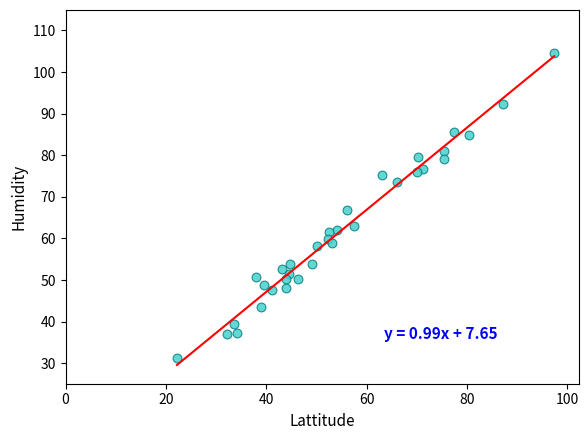

What is the range of X values (max minus min)?

75.2